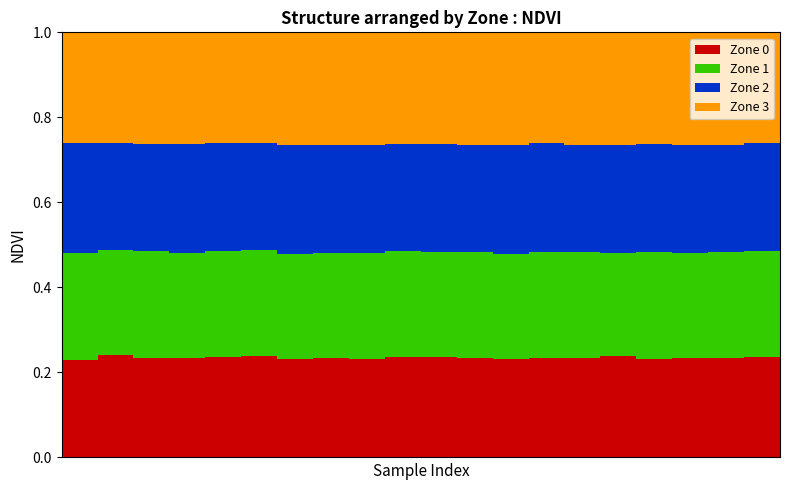

What is the sum of all Zone 0 values?

4.7